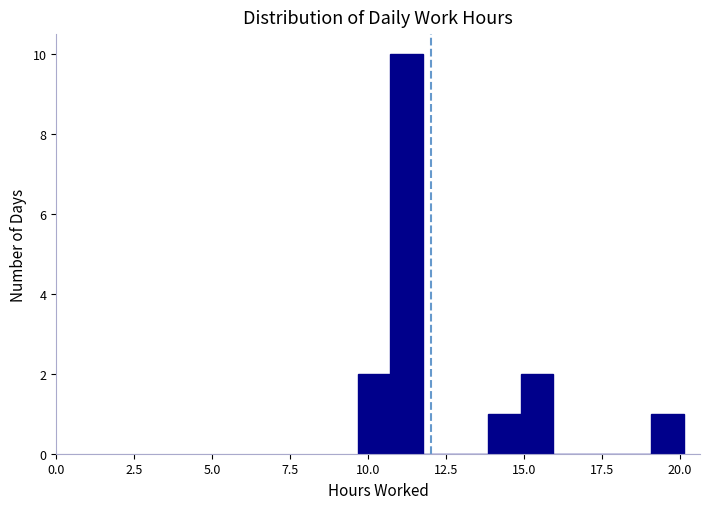

Read against the x-axis, roughly where is the centre of the tallest bar?

11.0